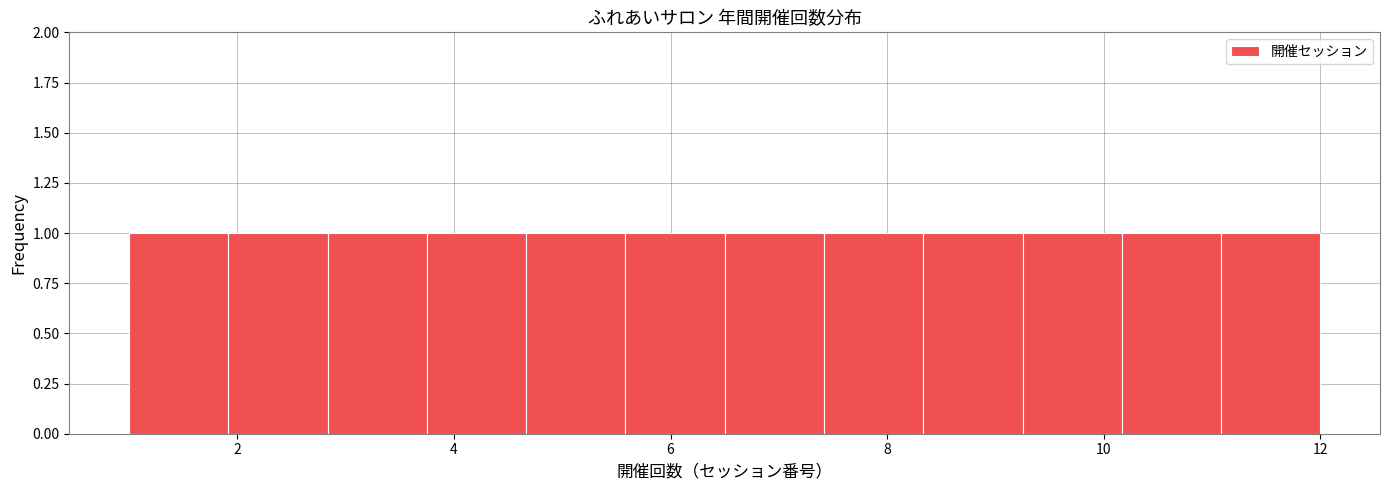

What is the height of the bar covering 2.0 to 2.8 on the x-axis? Neither the bar edges nor the heights are printed on the chart, so give them approximately, as read against the axes.

1